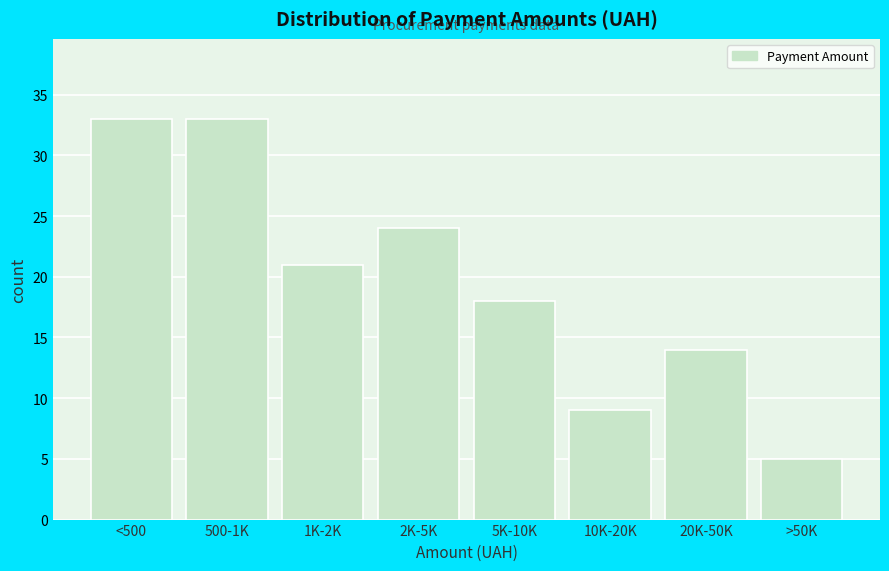

Reading left to right, what are all the values shown in this chart?

33	33	21	24	18	9	14	5